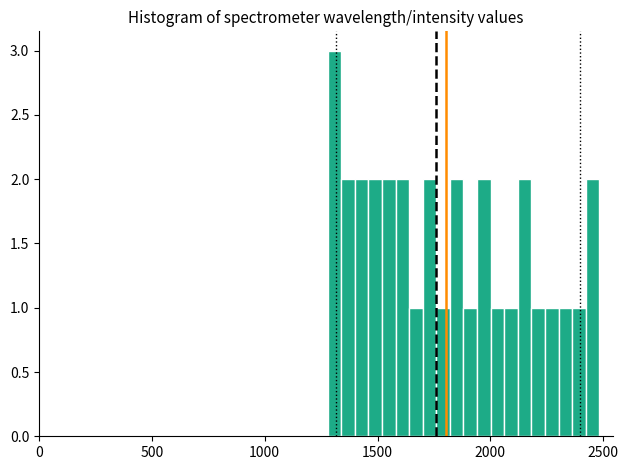

Read against the x-axis, roughly where is the centre of the tallest bar?

1300